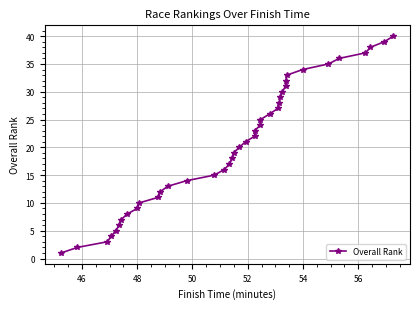

What is the smallest value displayed?

1